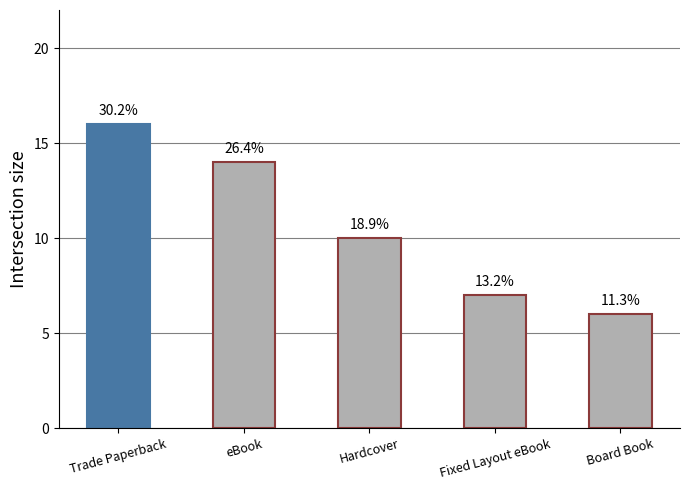

Does the chart contain any negative values?

No